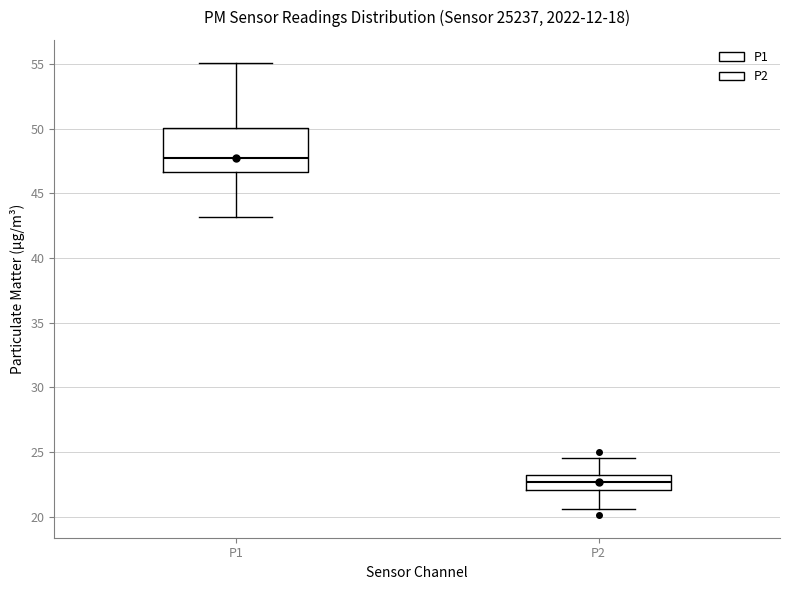

Reading left to right, transcribe this box plot: for each box, give where its median line is, the range the box spans, and where its two whiskers end, as read against the y-axis. The values are not printed on the chart, so give them approximately, as read against the axis.

P1: median 47.5, box 46.5 to 50.0, whiskers 43.0 to 55.0
P2: median 22.5, box 22.0 to 23.0, whiskers 20.5 to 24.5